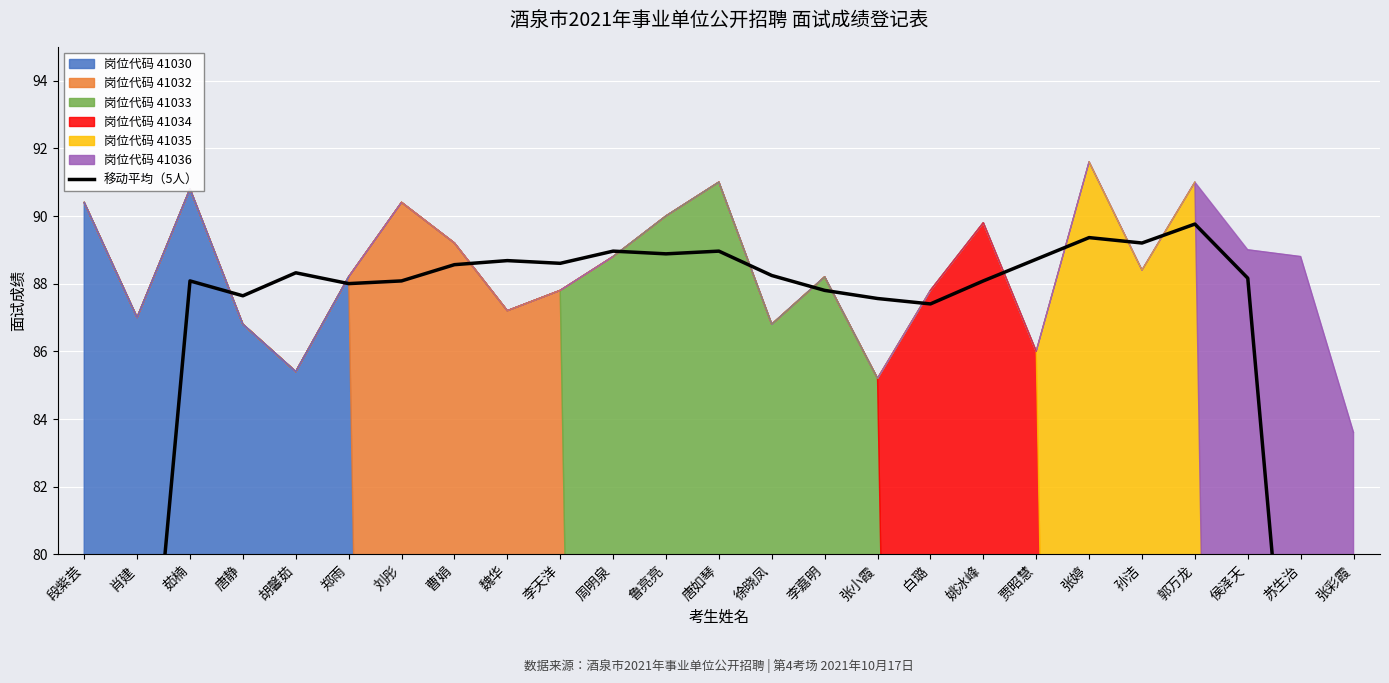

How many lines are shown in the chart?

1